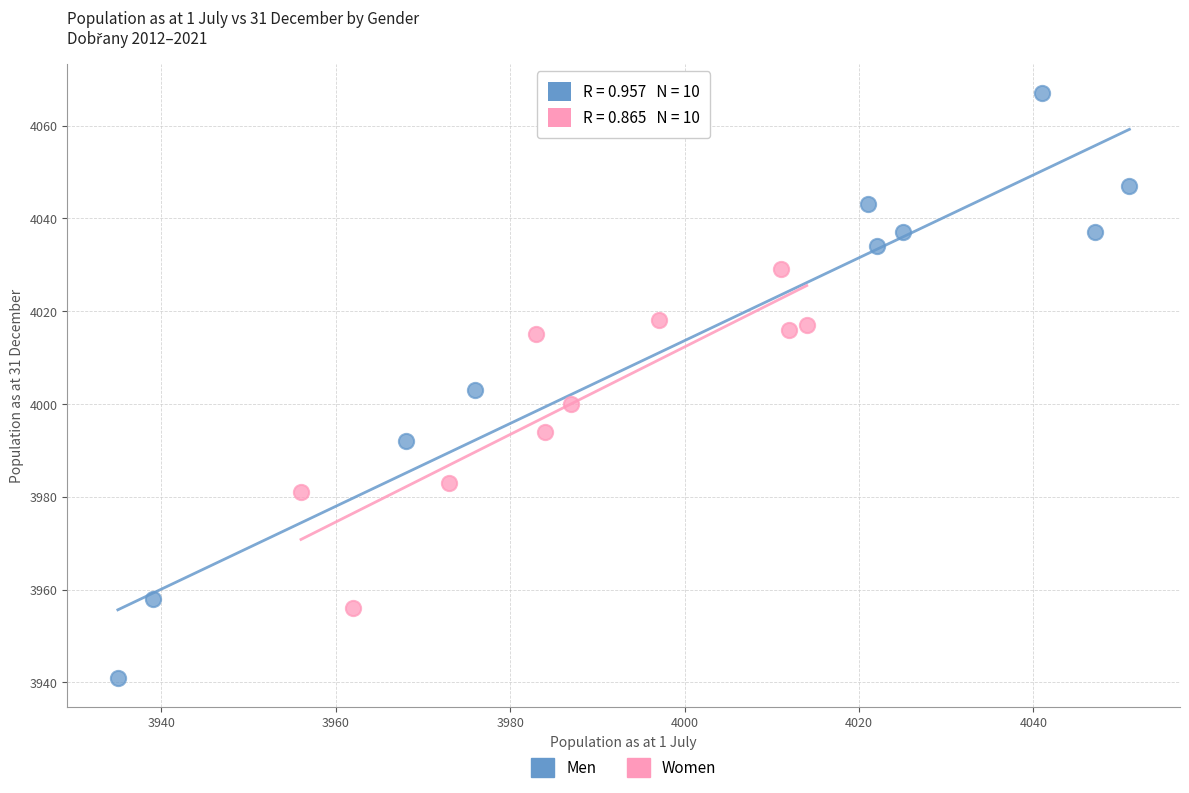

Which series contains the lowest Y value?

Men